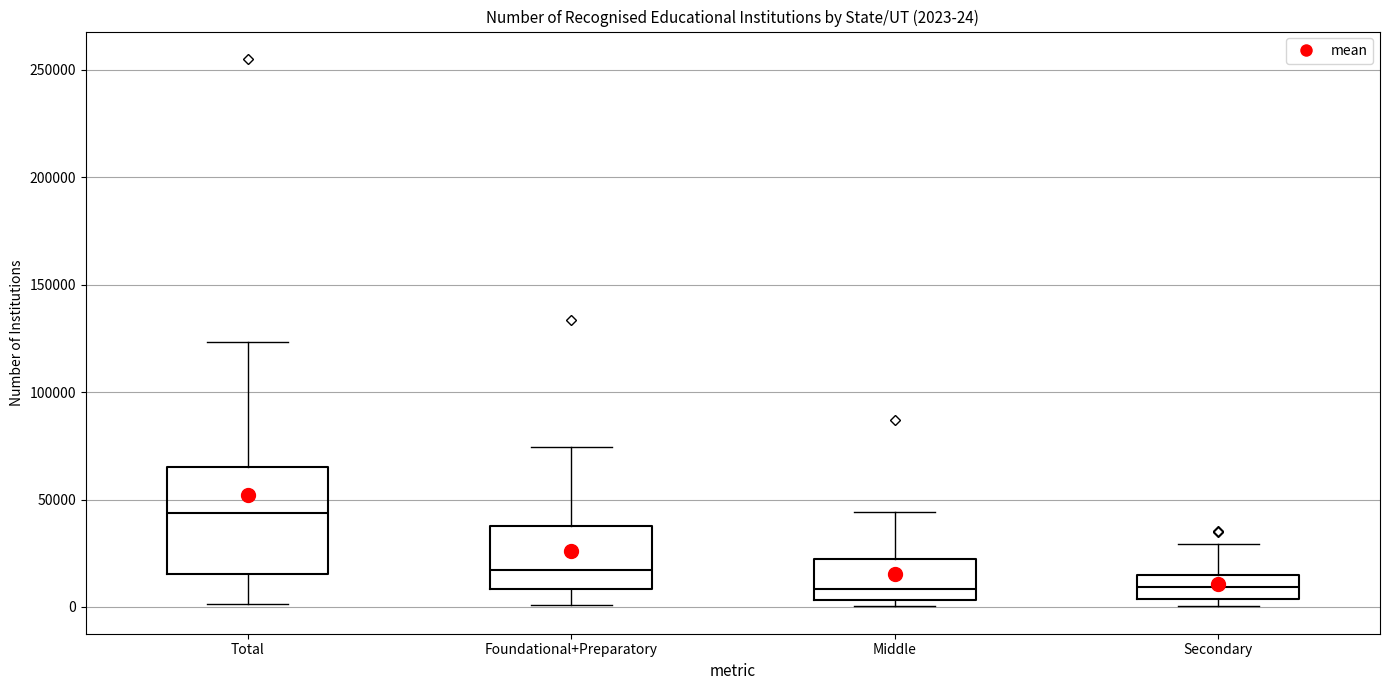

Which box's median line is the highest?

Total